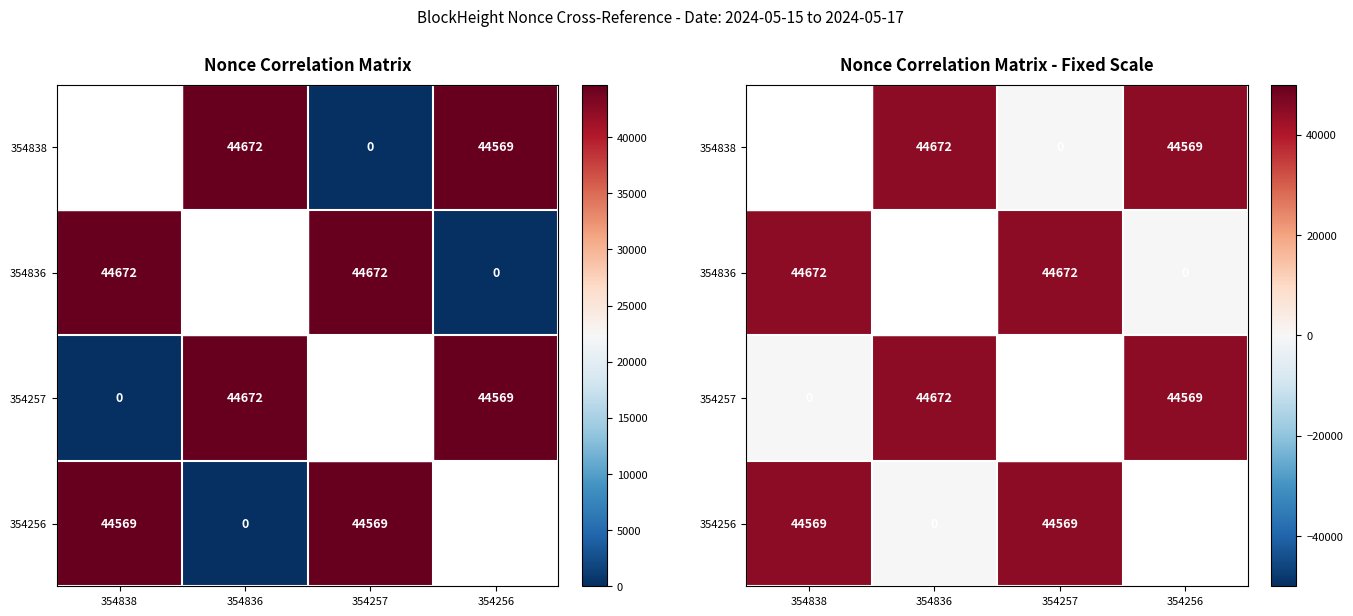

At which category does the chart reach its minimum across all series?

354257